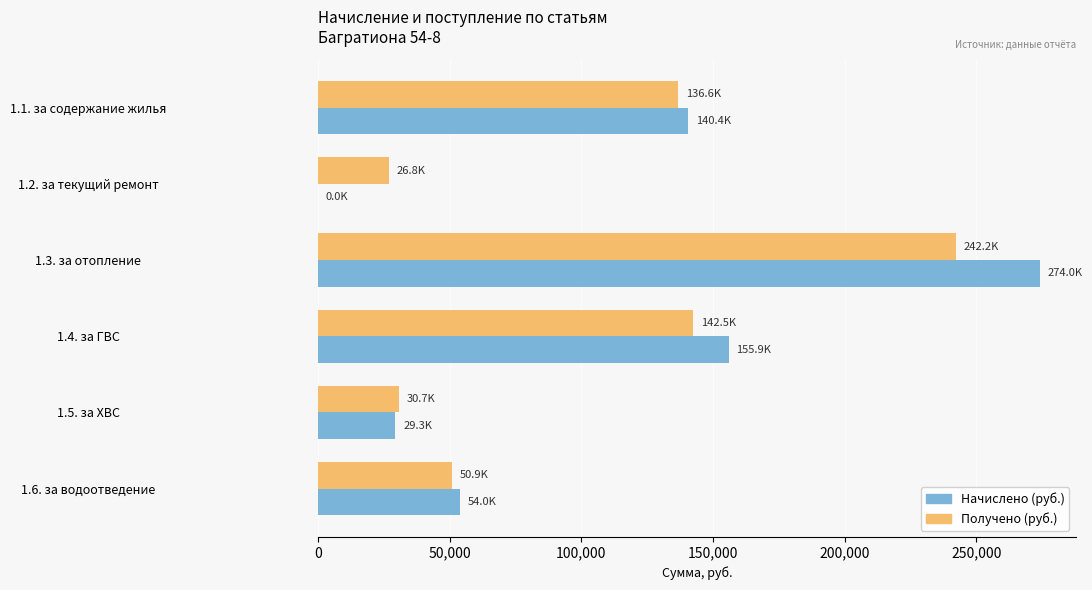

Which label corresponds to the largest value in the chart?

1.3. за отопление